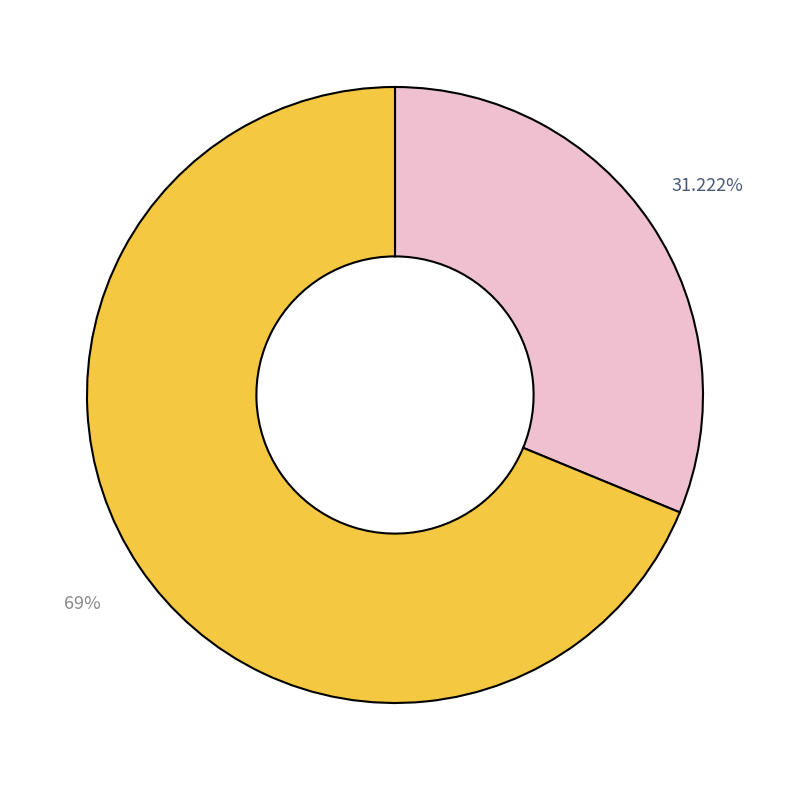

To the nearest percent, what is the difference between the largest and smallest slice percentages?

38%